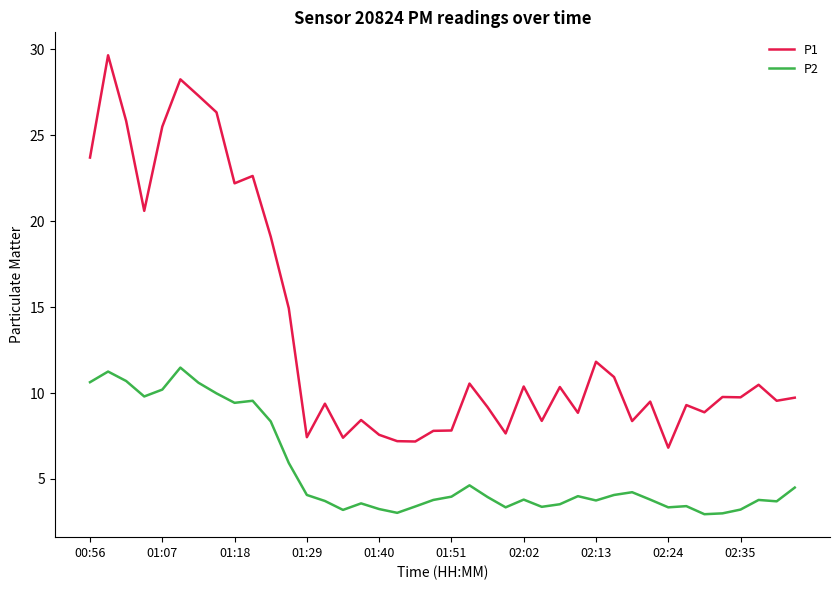

True or false: P2 and P1 cross at least once.

False